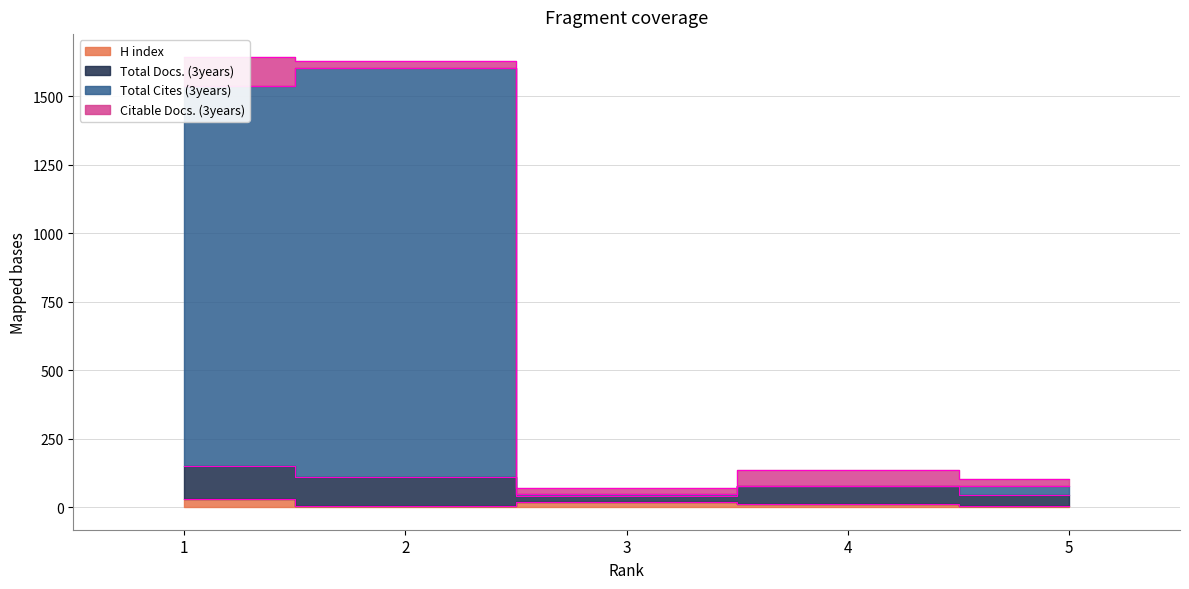

True or false: Total Cites (3years) has a value of 1537 at 1.

True